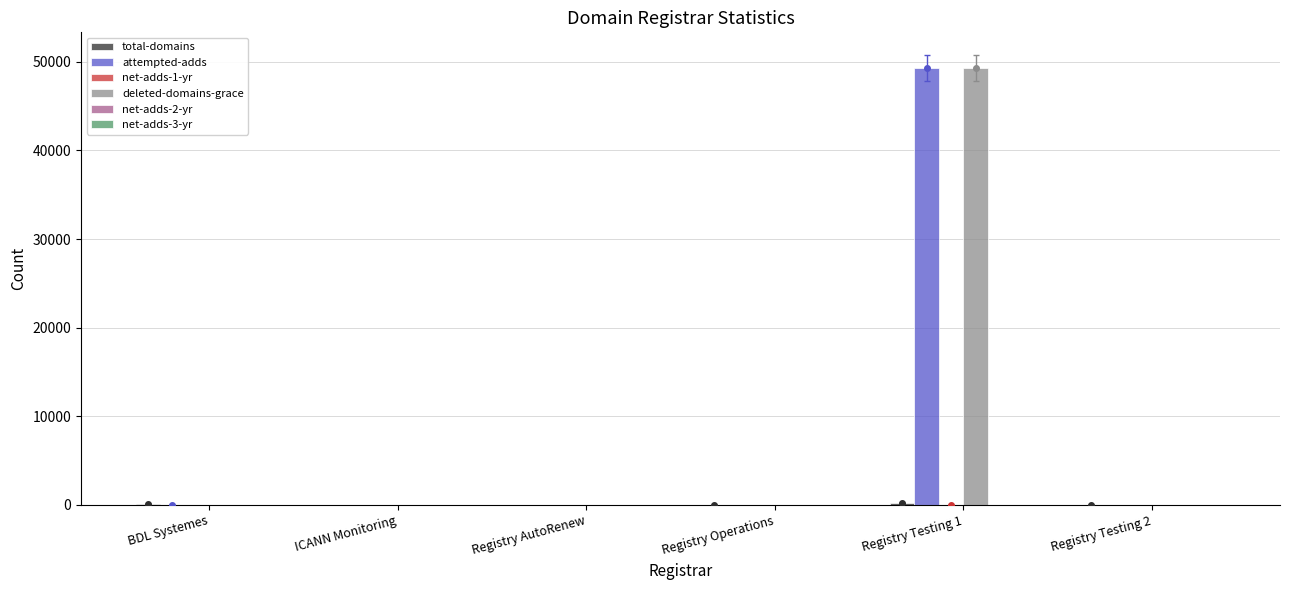

How many distinct data groups are displayed?

4